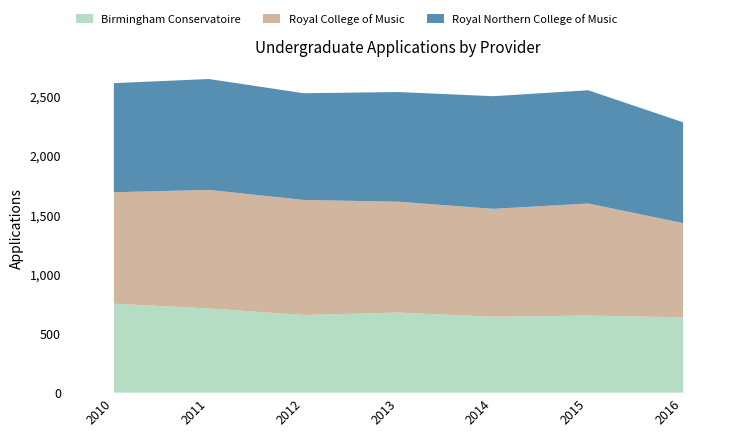

What are all the series names shown in the legend?

Birmingham Conservatoire, Royal College of Music, Royal Northern College of Music